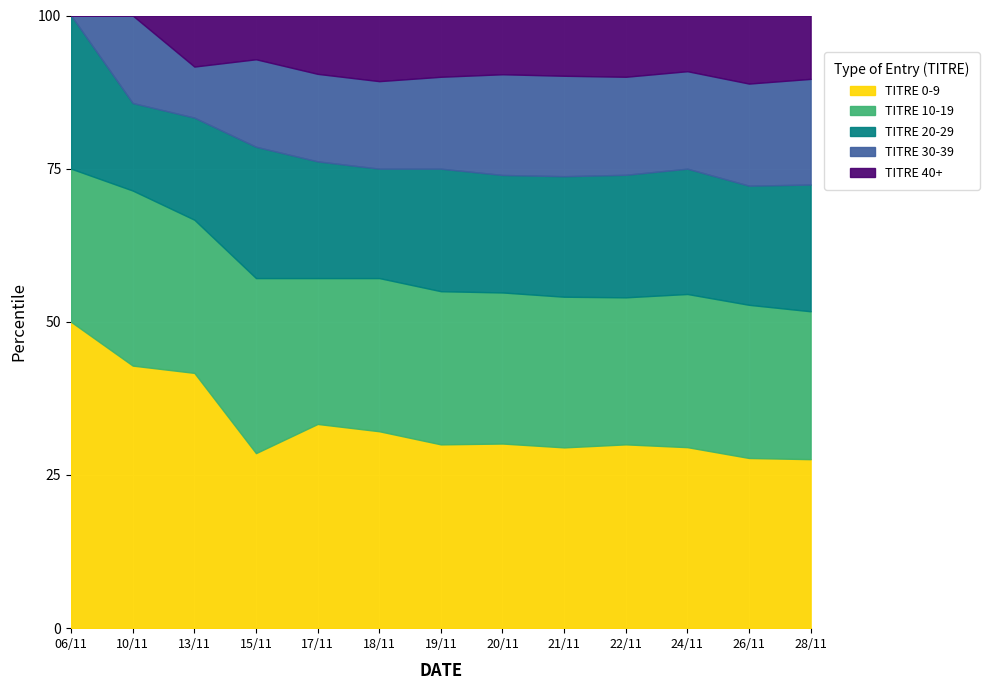

What is the highest value of the TITRE 0-9 series?

50.0